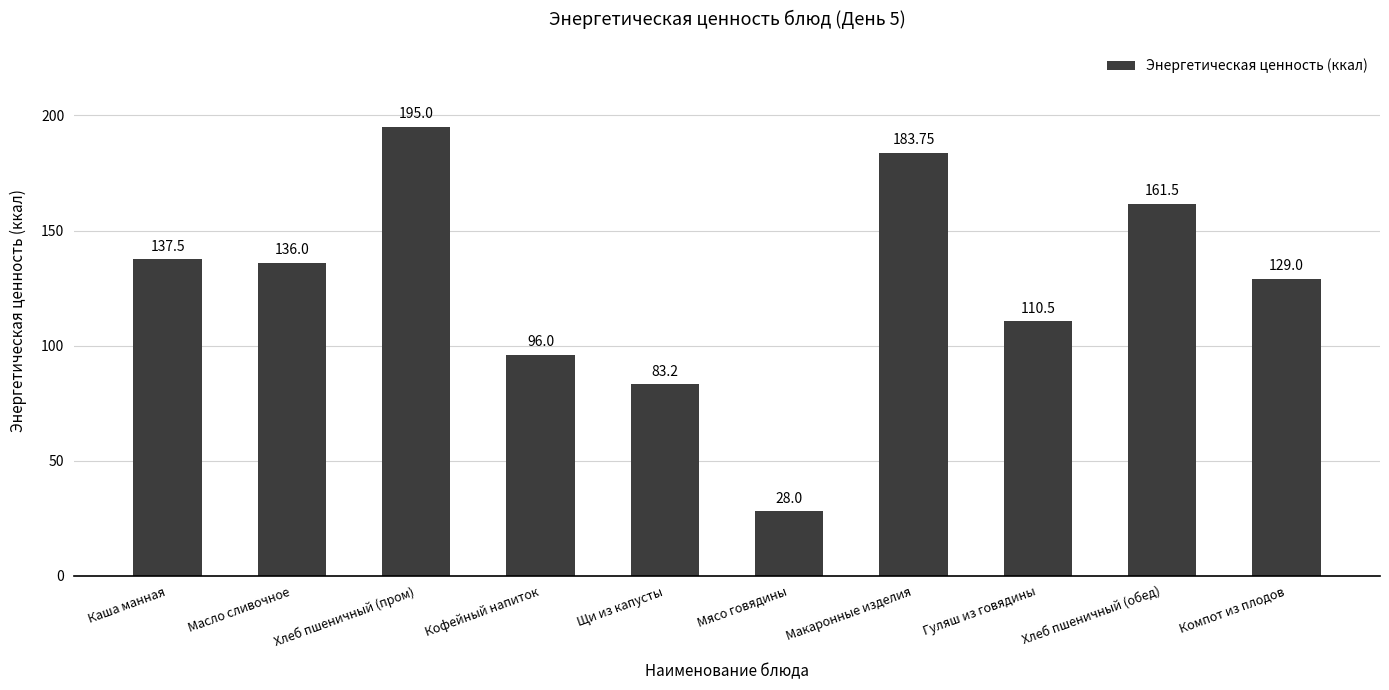

True or false: the data shows 48.6 at Кофейный напиток.

False